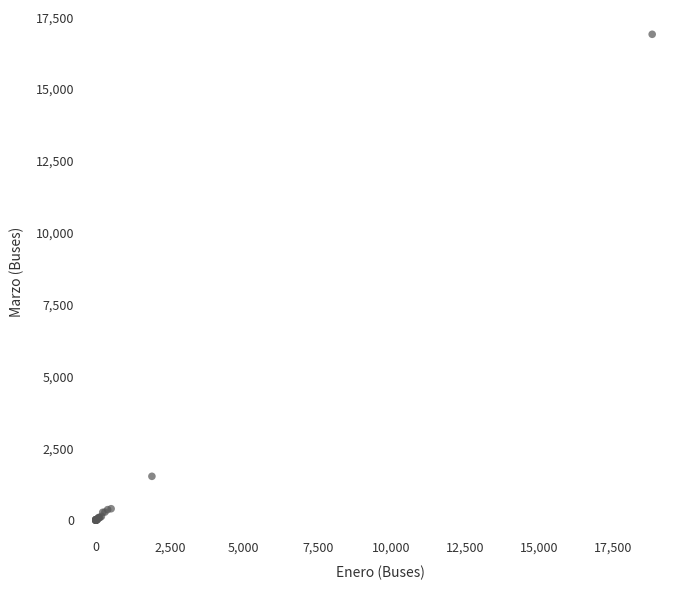

What Y value in the scatter plot is closest to 8452?

1521